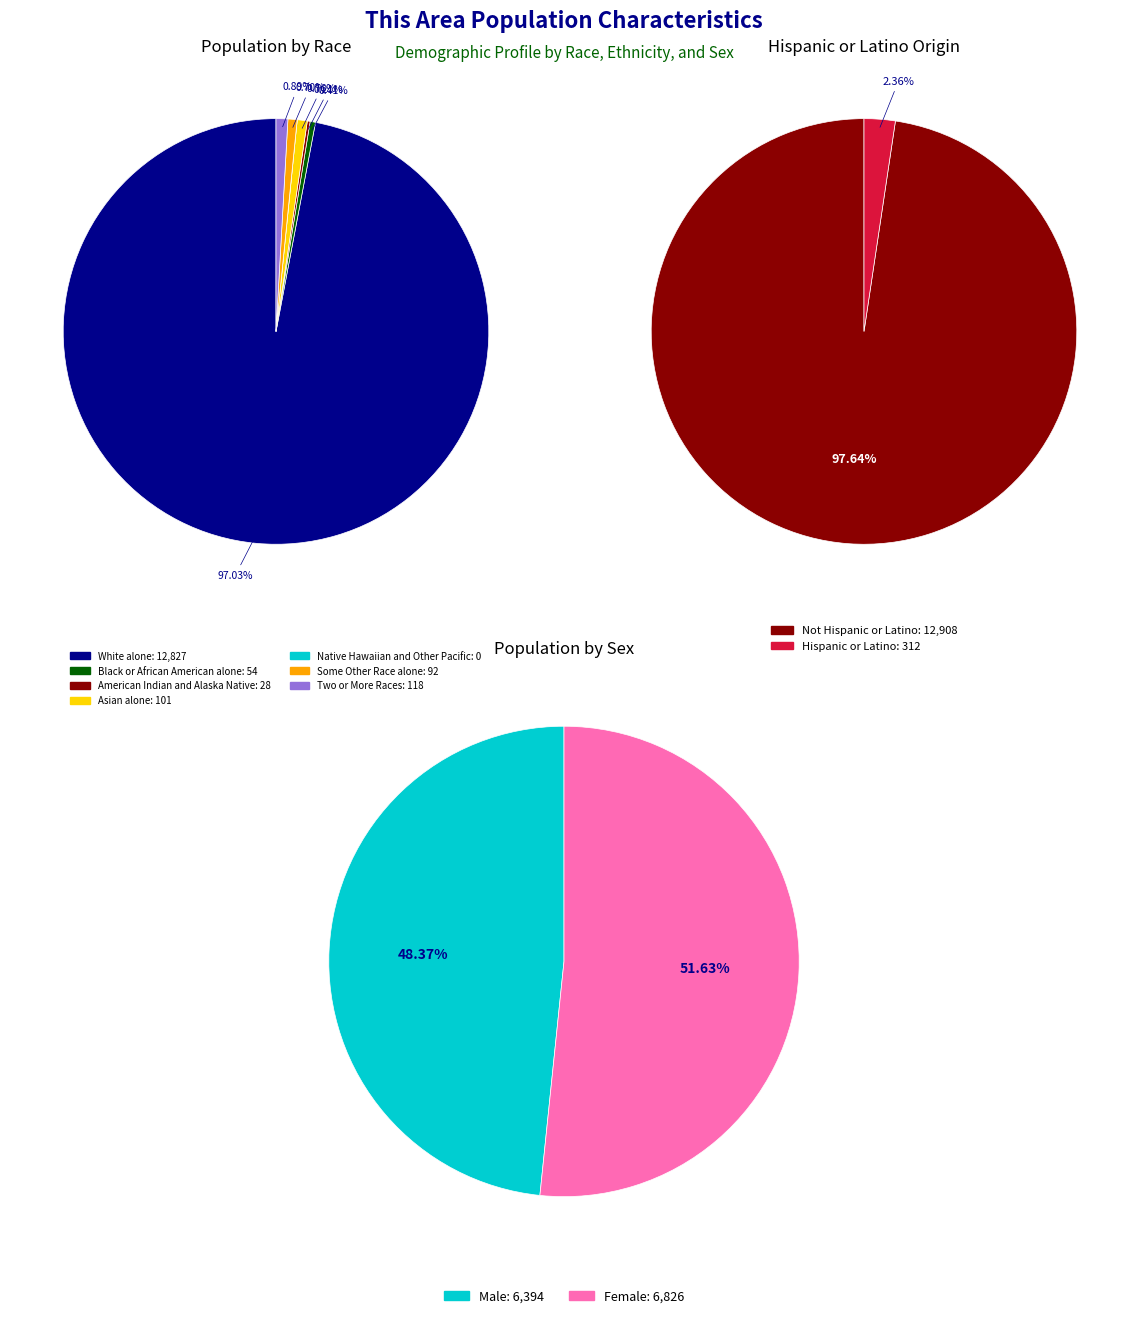

The Two or More Races slice represents 1% of the pie. True or false?

True